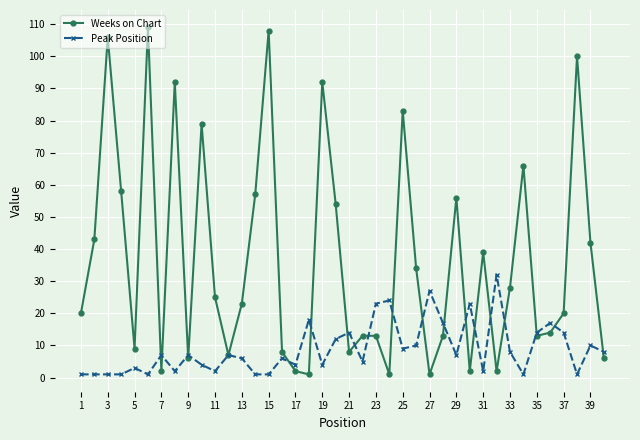

How many series are shown in this chart?

2